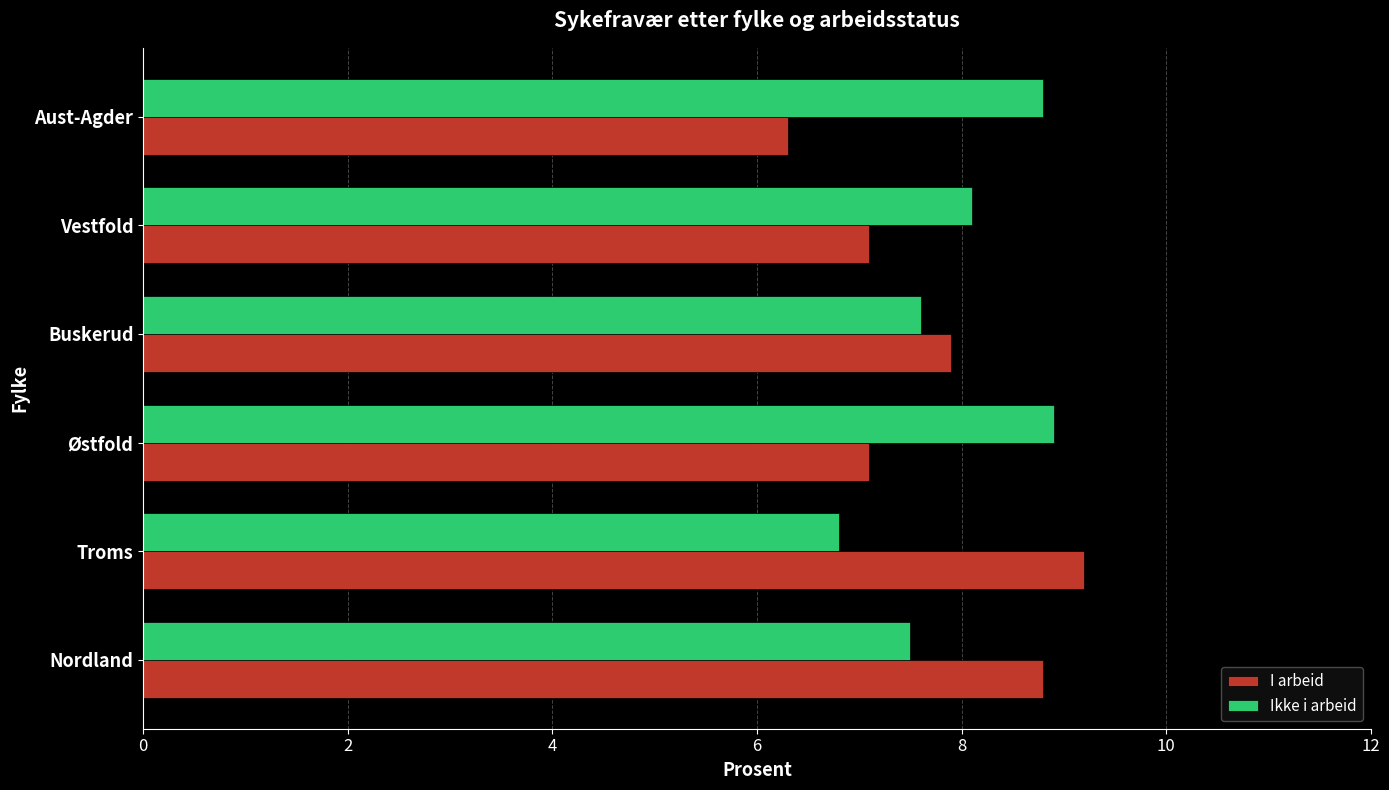

The value of Ikke i arbeid at Vestfold is 8.1. True or false?

True